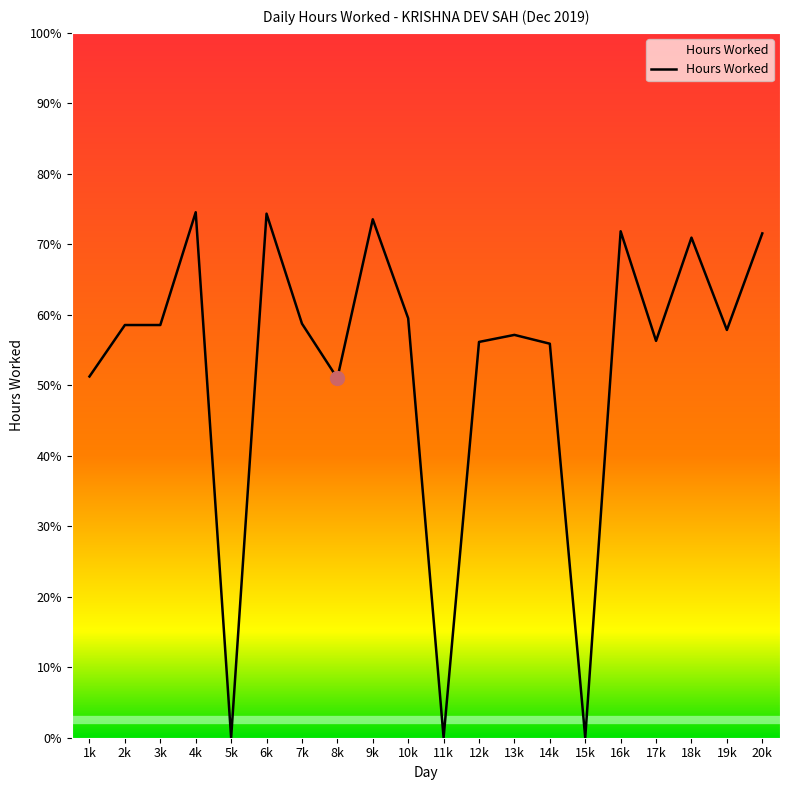

List the labels in order of value, largest first.

4k, 6k, 9k, 16k, 20k, 18k, 10k, 7k, 2k, 3k, 19k, 13k, 17k, 12k, 14k, 1k, 8k, 5k, 11k, 15k